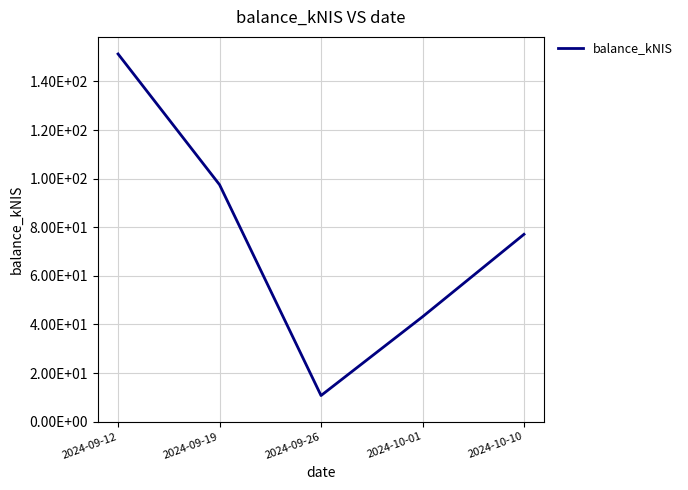

Does the chart have visible grid lines?

Yes